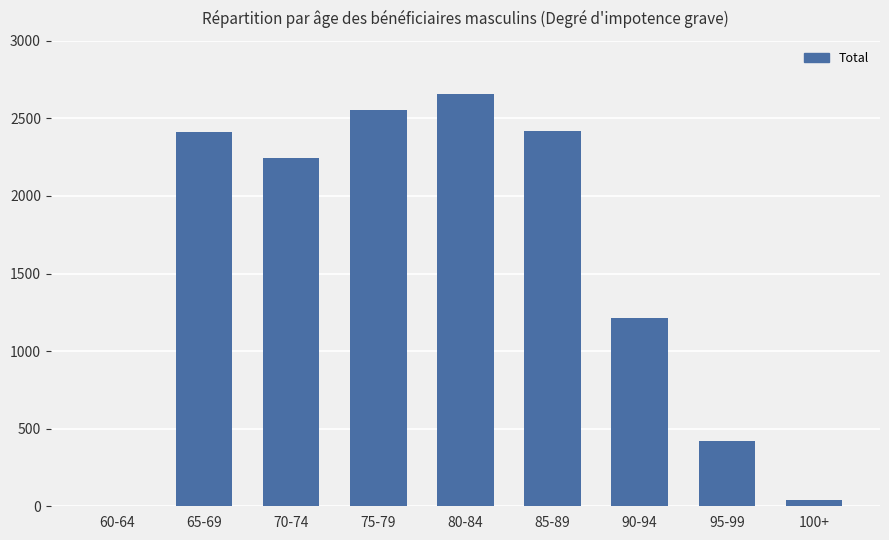

True or false: the data shows 2654 at 80-84.

True